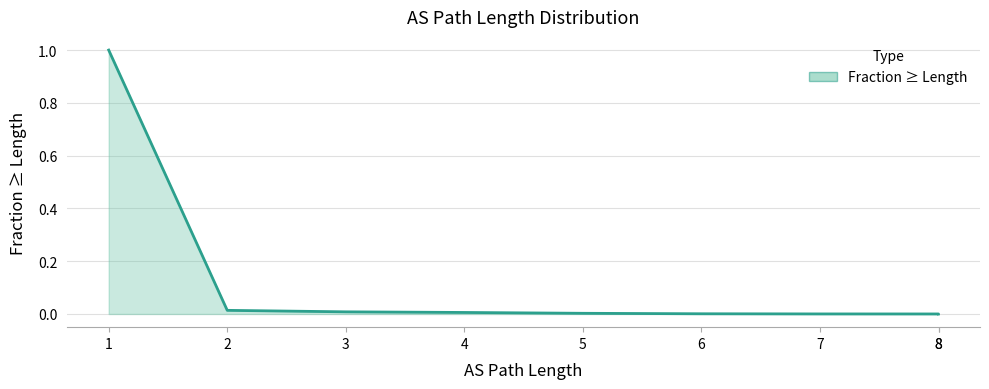

Is it true that the value at 4 is 0.0?

False